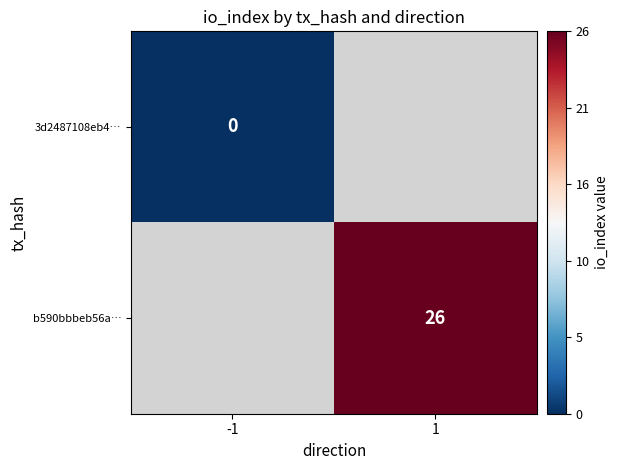

The b590bbbeb56a… series shows 8 at 1. True or false?

False